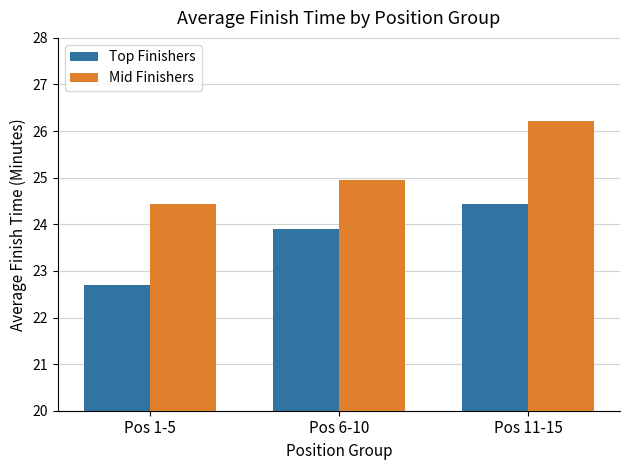

At which category is the sum across all series the highest?

Pos 11-15